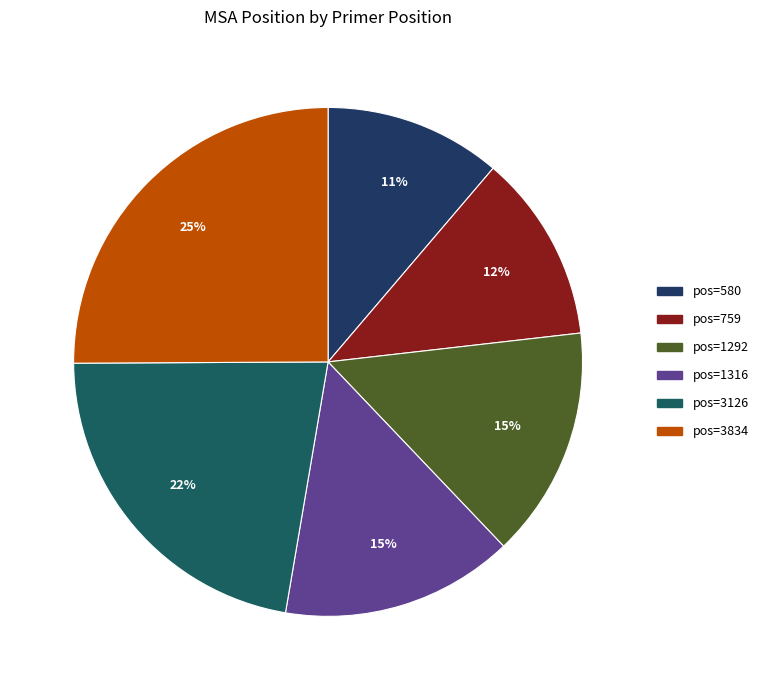

Is there any slice that represents more than half of the pie?

No